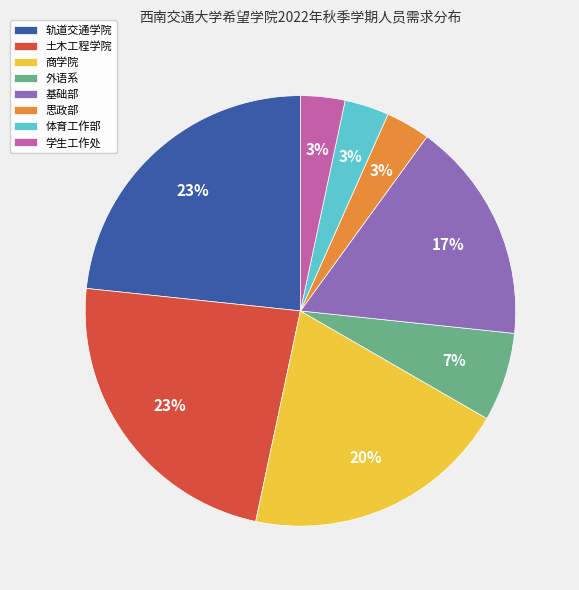

To the nearest percent, what percentage of the pie is 体育工作部?

3%